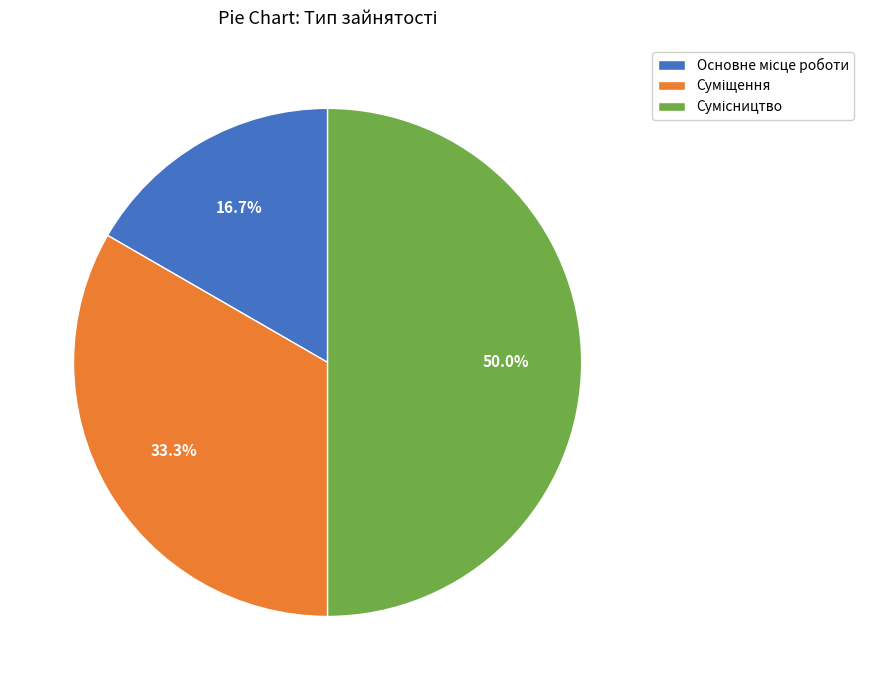

Rank the categories by value from highest to lowest.

Сумісництво, Суміщення, Основне місце роботи